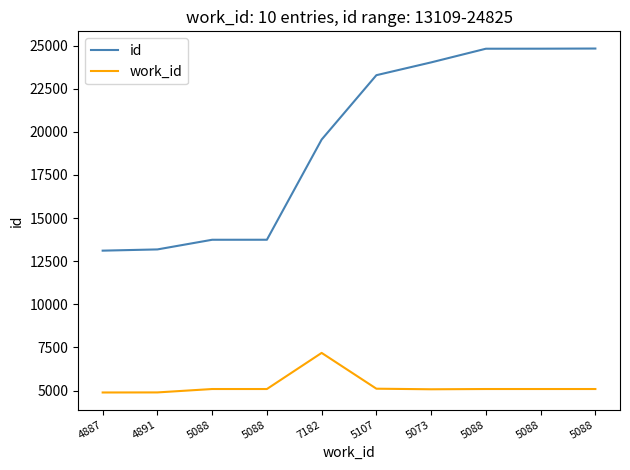

Reading left to right, transcribe all the data shown in this chart.

id: 4887=13109	4891=13180	5088=13740	5088=13741	7182=19549	5107=23280	5073=24022	5088=24814	5088=24816	5088=24825
work_id: 4887=4887	4891=4891	5088=5088	5088=5088	7182=7182	5107=5107	5073=5073	5088=5088	5088=5088	5088=5088